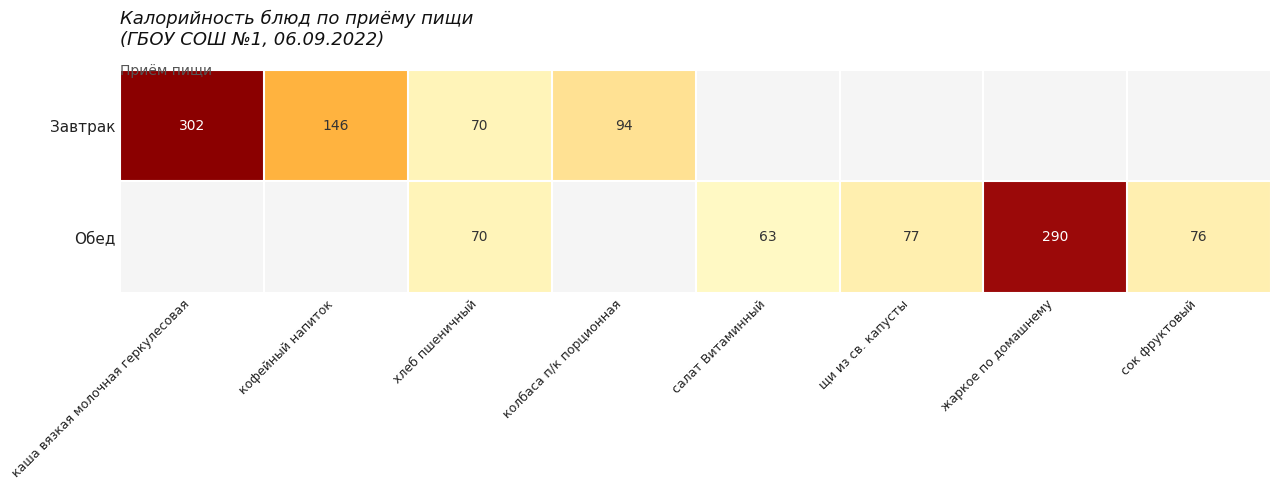

What is the sum of the Обед values at жаркое по домашнему and хлеб пшеничный?

360